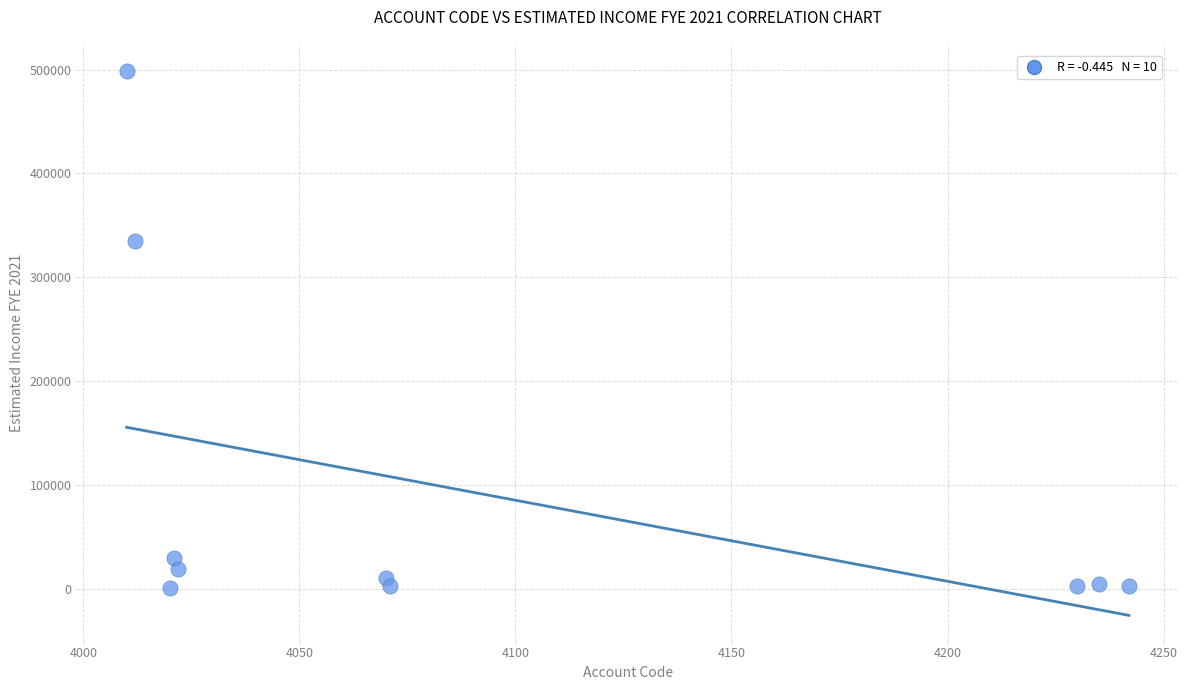

What Y value in the scatter plot is closest to 249828?

335000